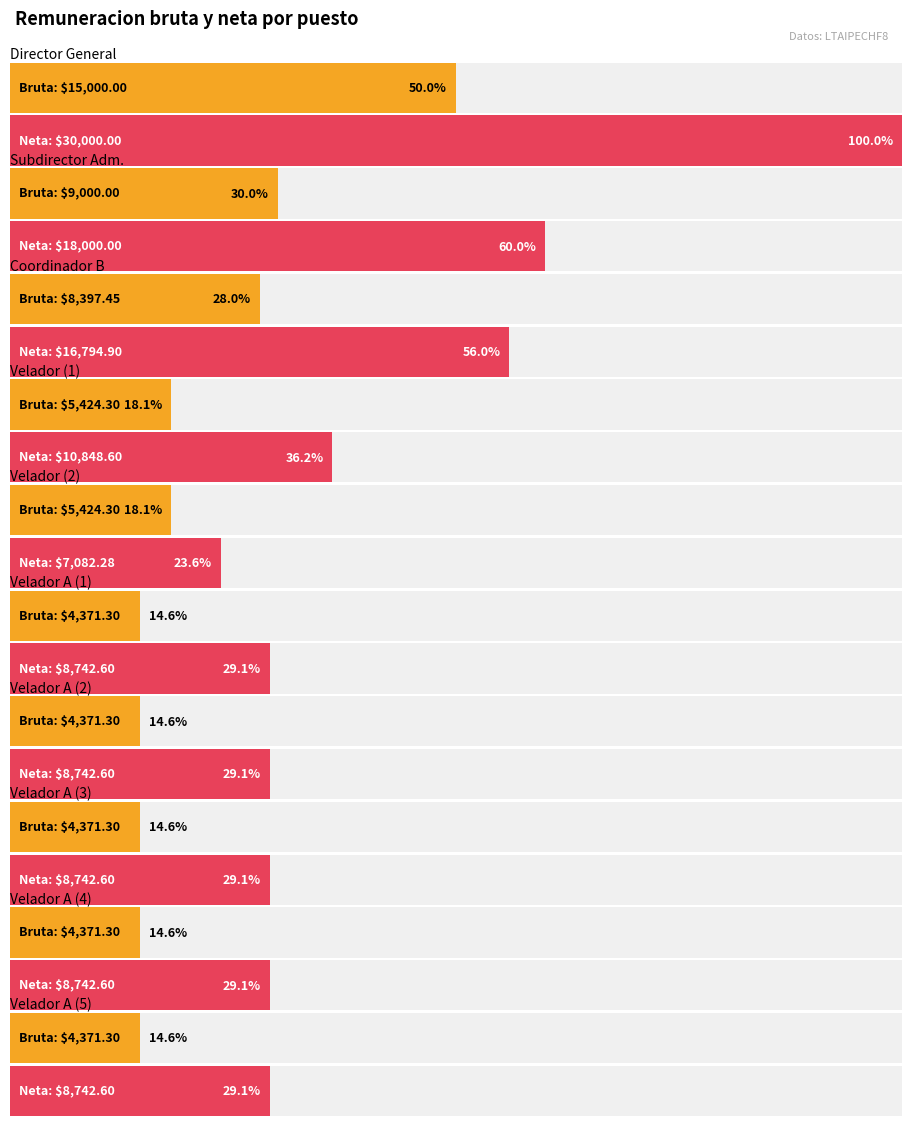

Which series has the largest total across all categories?

Remuneracion neta